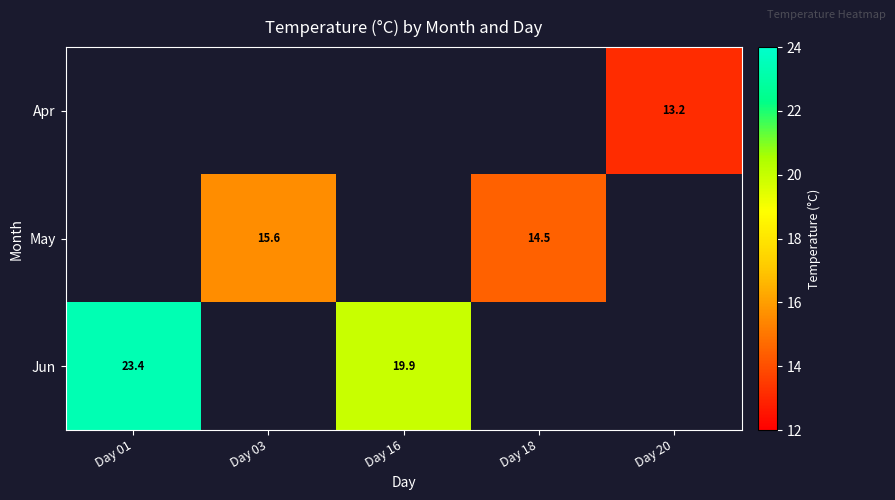

List the series in order of their overall mean, lowest first.

Apr, May, Jun